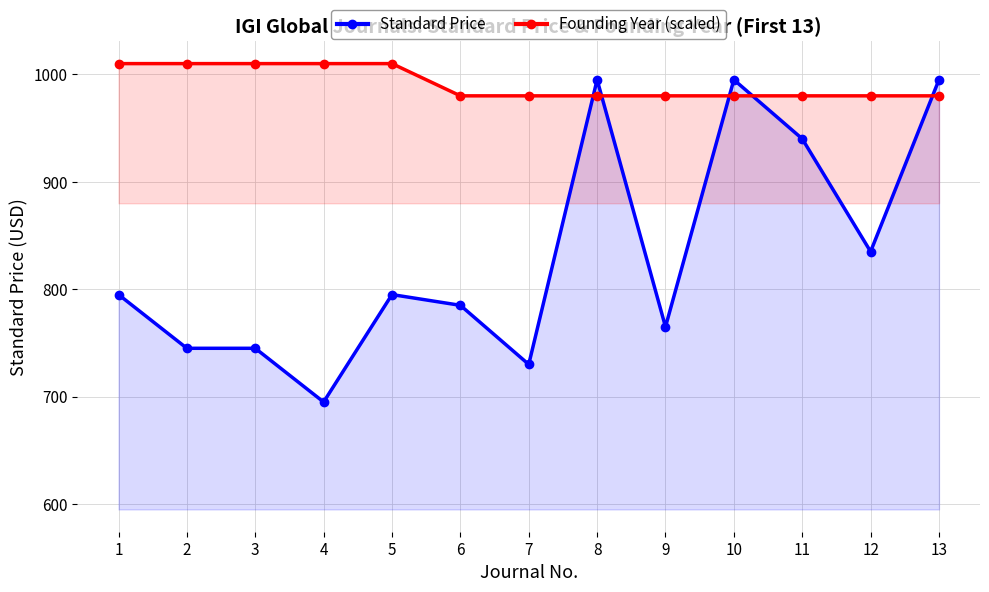

Reading right to left, list all the values displayed in this chart.

Standard Price: 13=995	12=835	11=940	10=995	9=765	8=995	7=730	6=785	5=795	4=695	3=745	2=745	1=795
Founding Year (scaled): 13=980	12=980	11=980	10=980	9=980	8=980	7=980	6=980	5=1010	4=1010	3=1010	2=1010	1=1010